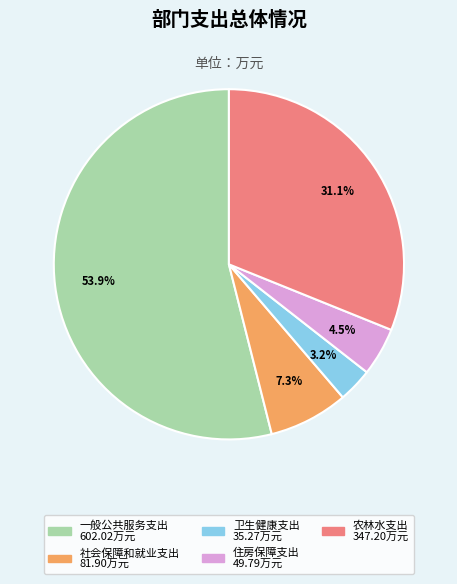

What percentage is the 一般公共服务支出 slice, to the nearest percent?

54%